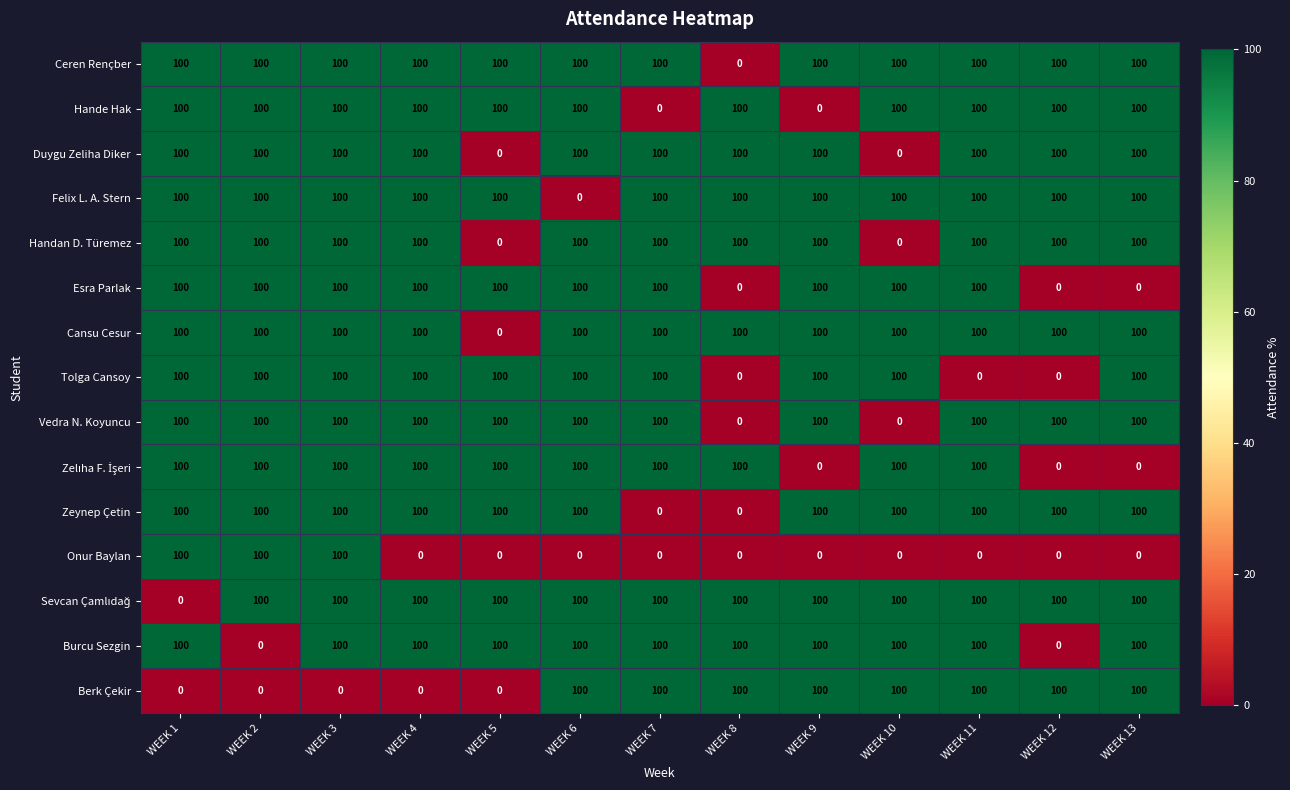

The value of Felix L. A. Stern at WEEK 7 is 31. True or false?

False